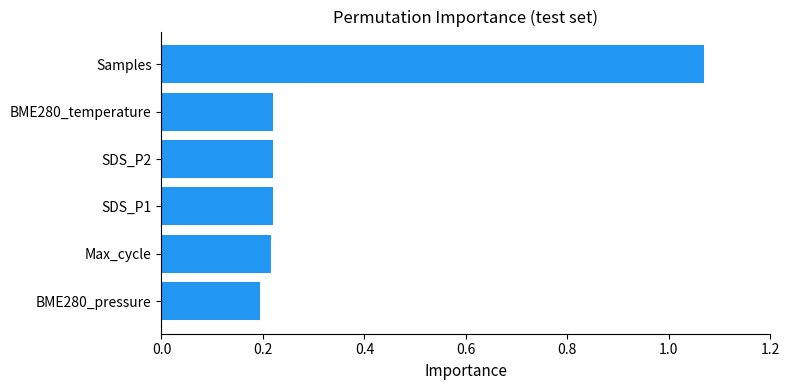

What is the change in value from BME280_pressure to Samples?

+0.9